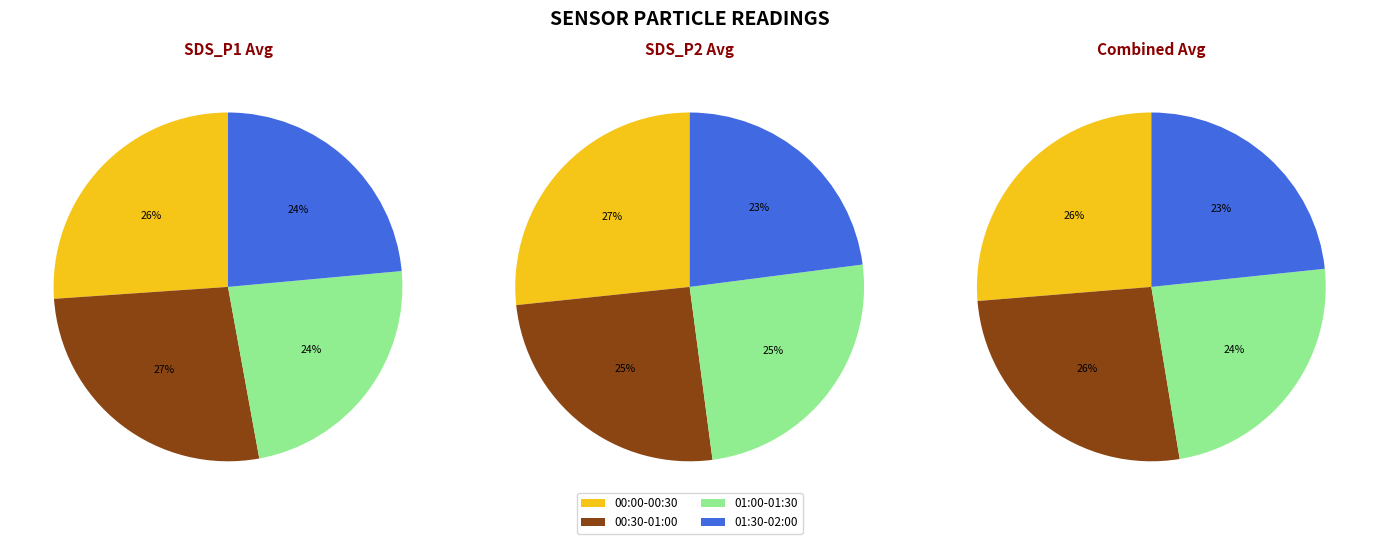

Is it true that 5 is 1% of the pie?

False